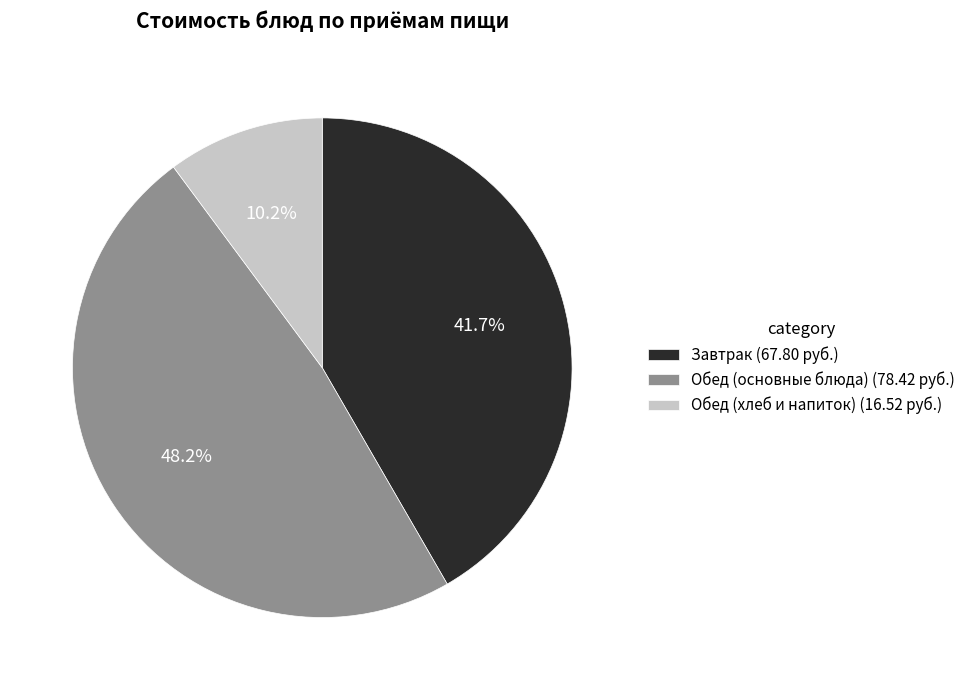

Is there any slice that represents more than half of the pie?

No